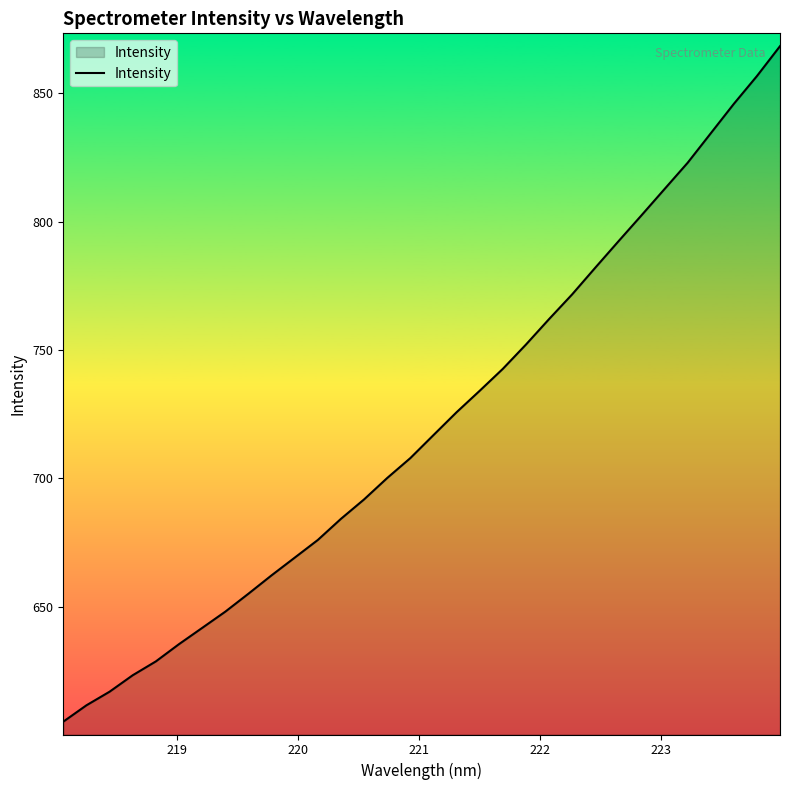

What is the difference between the maximum and minimum values?

263.2